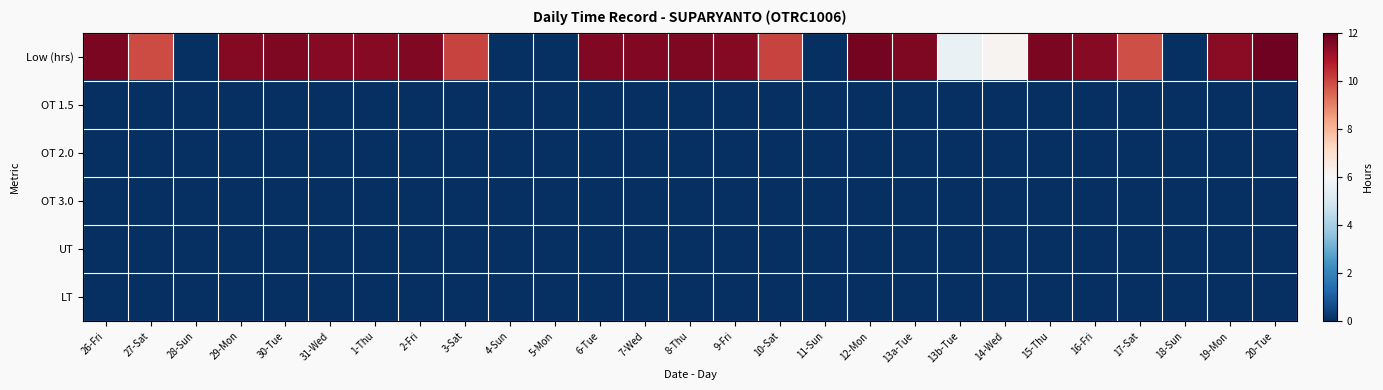

Between 7-Wed and 19-Mon, which series saw the biggest shift?

Low (hrs)